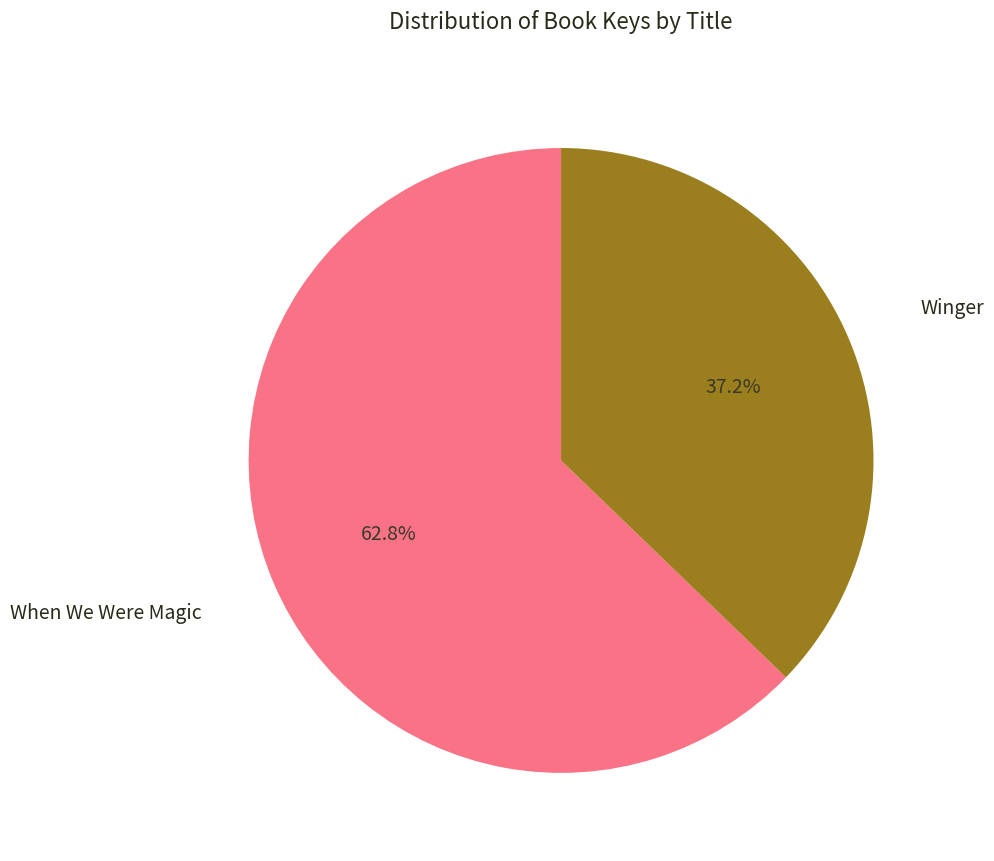

What percentage do Winger and When We Were Magic together represent?

100.0%